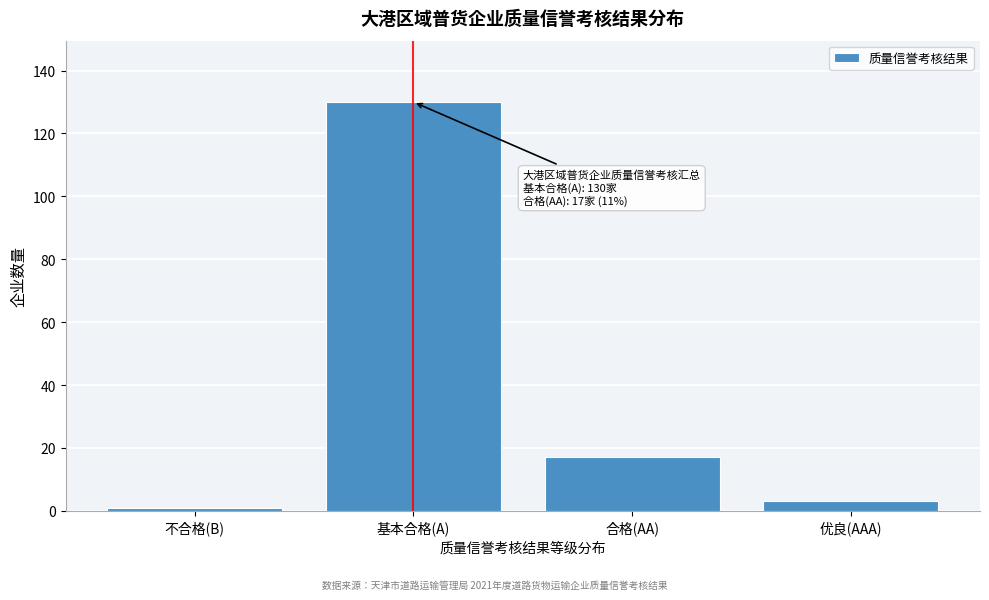

Reading right to left, transcribe all the data shown in this chart.

优良(AAA)=3	合格(AA)=17	基本合格(A)=130	不合格(B)=1